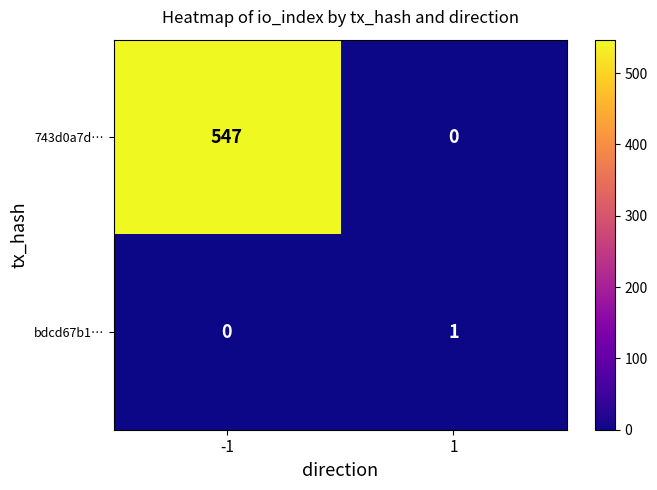

Rank the series by their average value, from highest to lowest.

743d0a7d…, bdcd67b1…